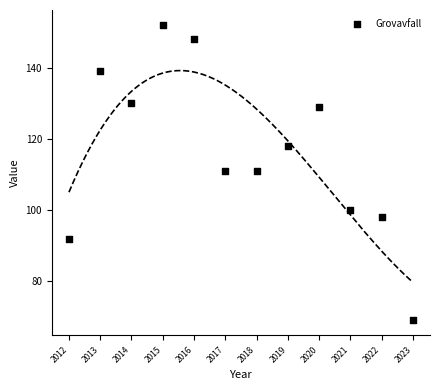

What is the range of Y values (max minus min)?

83